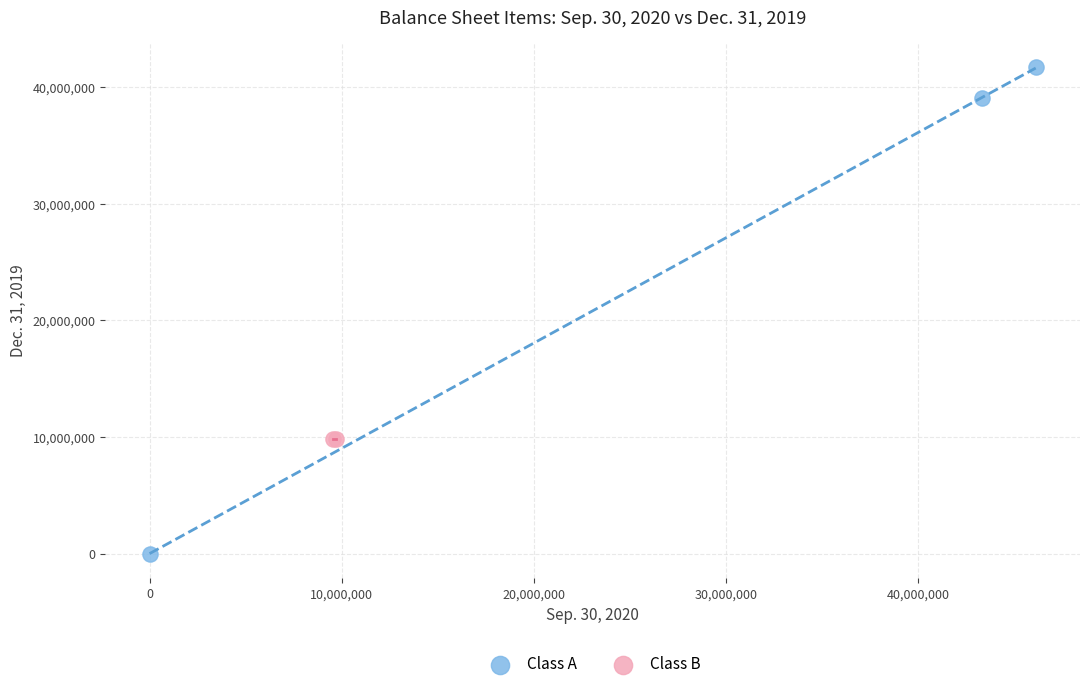

What are all the series names shown in the legend?

Class A, Class B